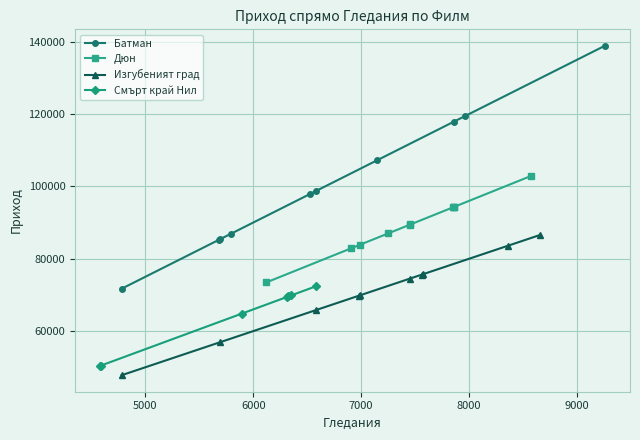

What is the value of the Изгубеният град point at the 9th from the left?

83620